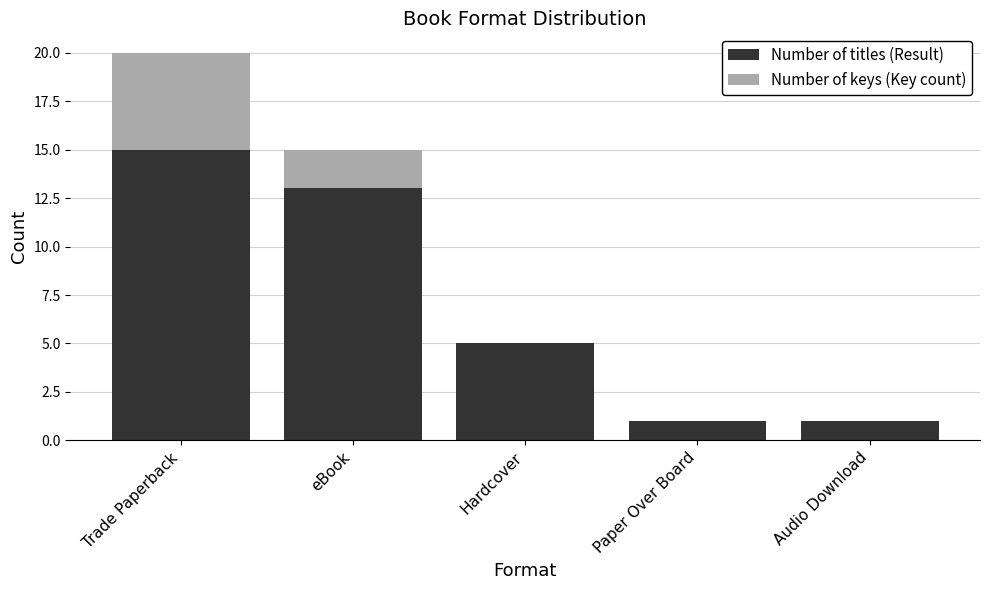

Reading left to right, list the values for the Number of titles (Result) series.

Trade Paperback=15	eBook=13	Hardcover=5	Paper Over Board=1	Audio Download=1